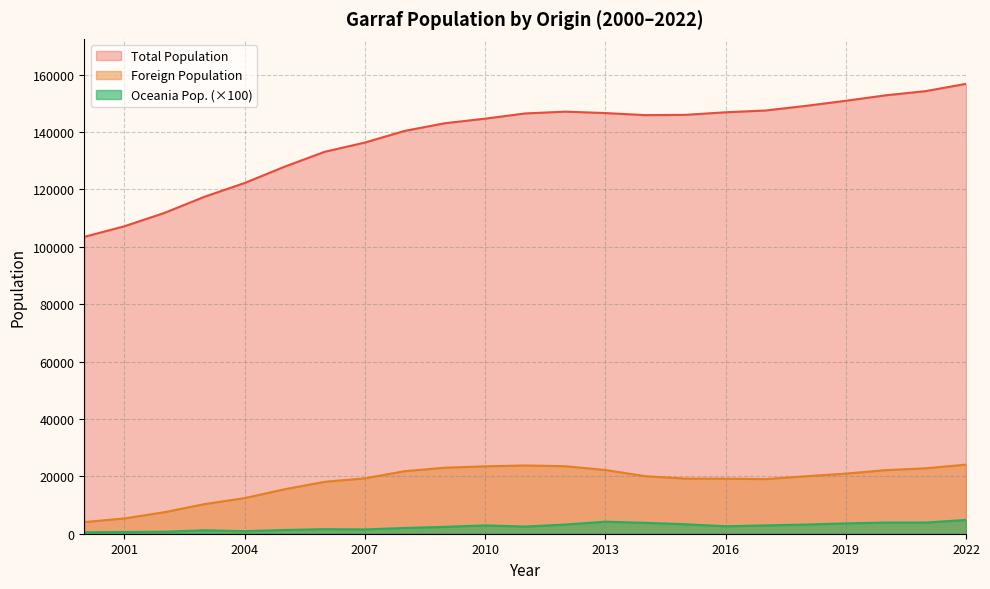

True or false: Total Population and Foreign Population intersect in this chart.

False